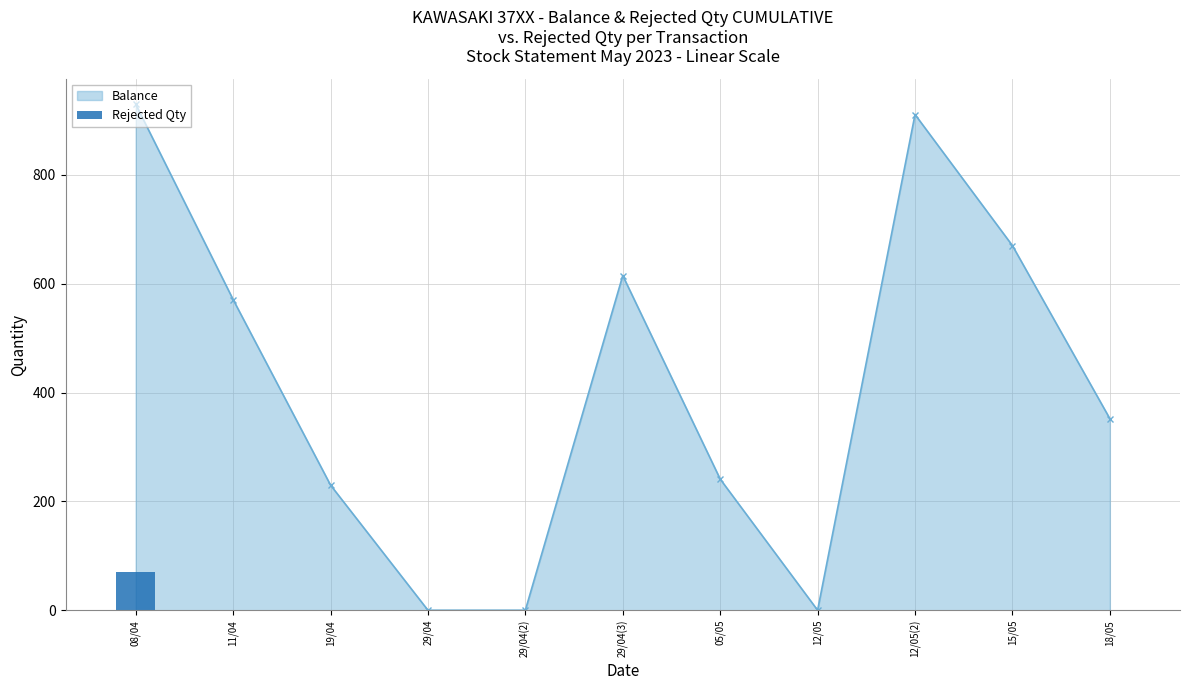

What is the maximum value for Balance?

930